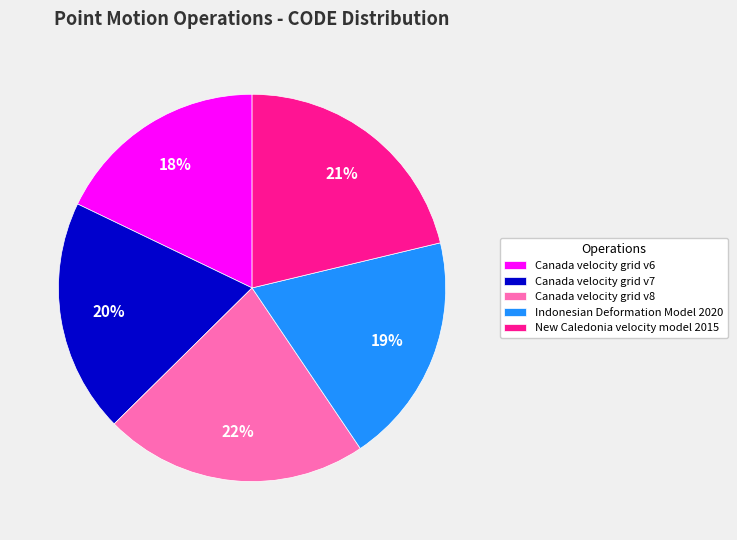

Which category has the smallest portion of the pie?

Canada velocity grid v6